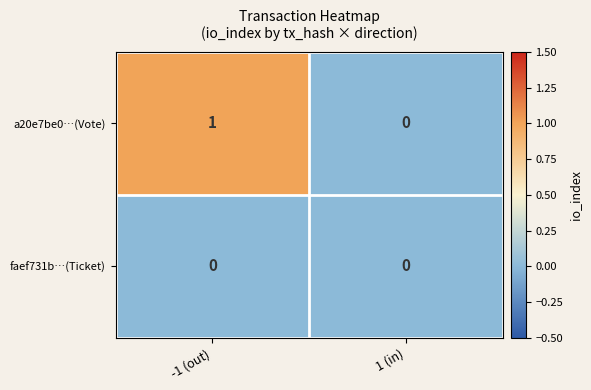

List the series in order of their peak value, lowest first.

faef731b…(Ticket), a20e7be0…(Vote)